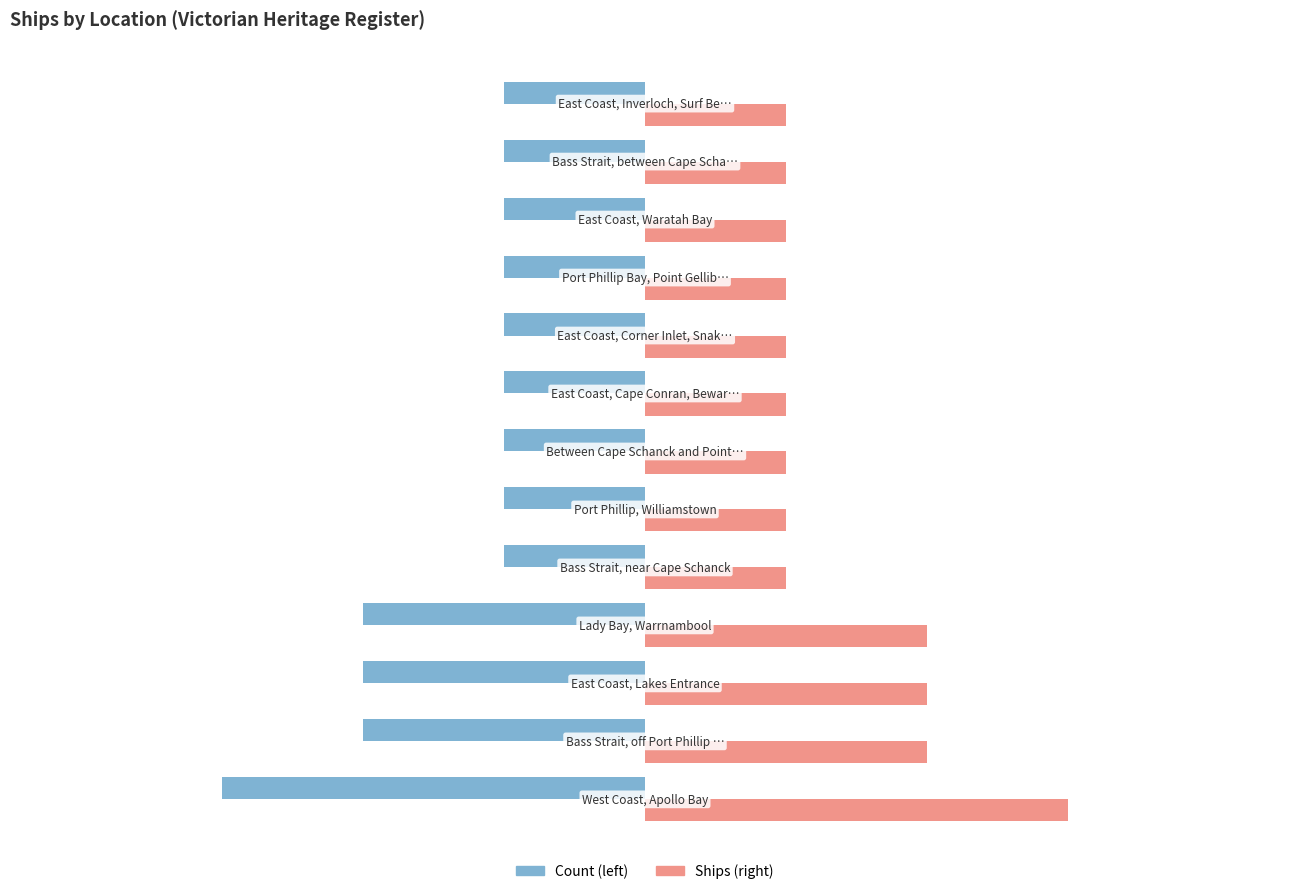

What is the smallest value displayed?

-3